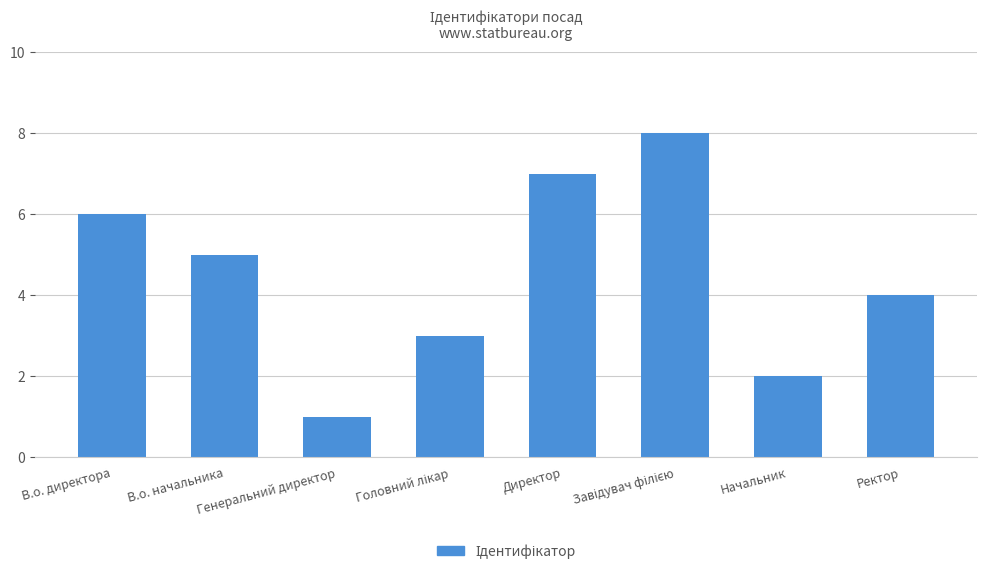

Does the chart contain stacked bars?

No